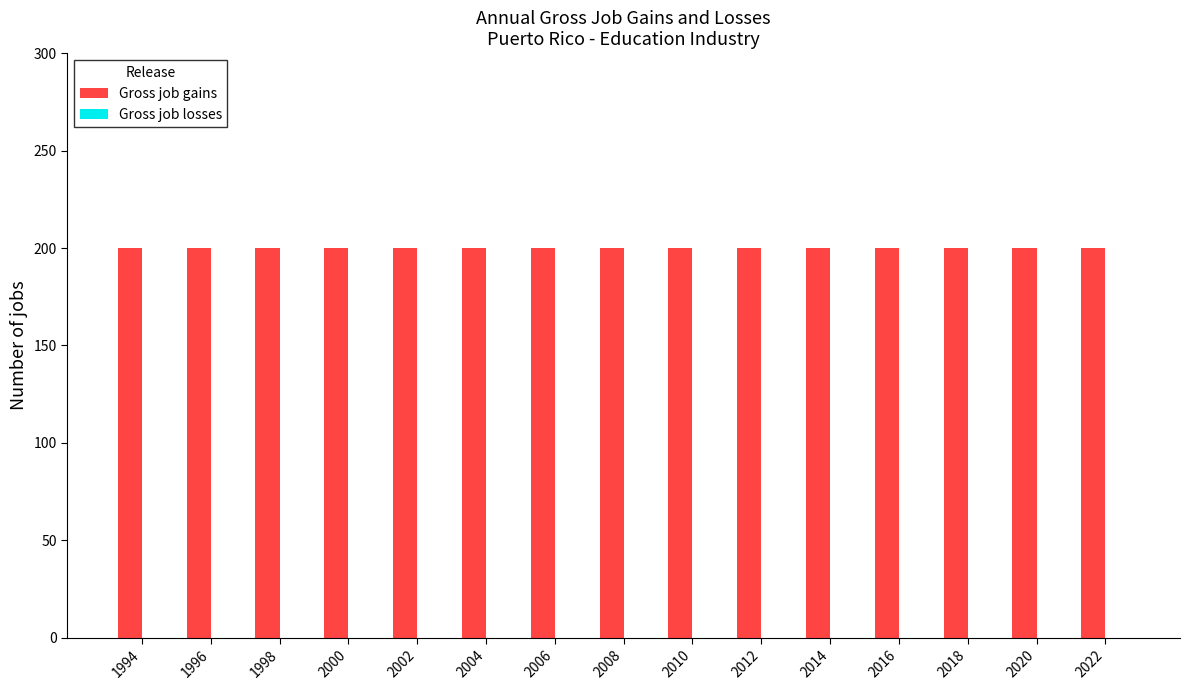

What is the average value of the Gross job gains series?

200